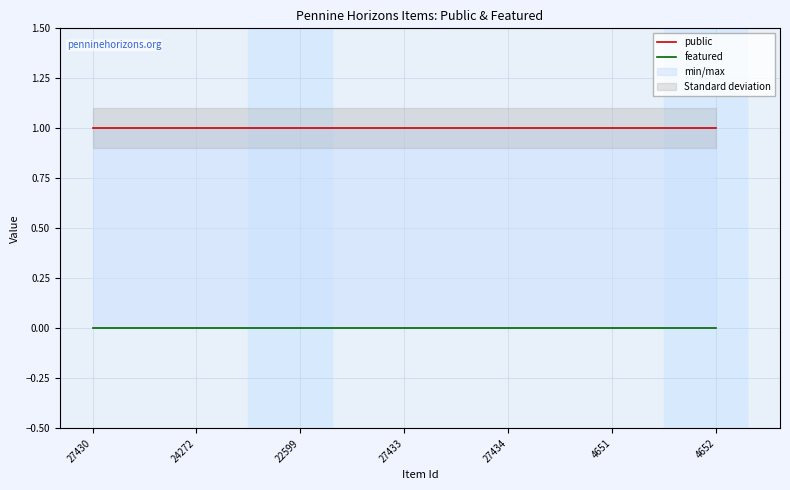

Reading left to right, transcribe all the data shown in this chart.

public: 1	1	1	1	1	1	1
featured: 0	0	0	0	0	0	0